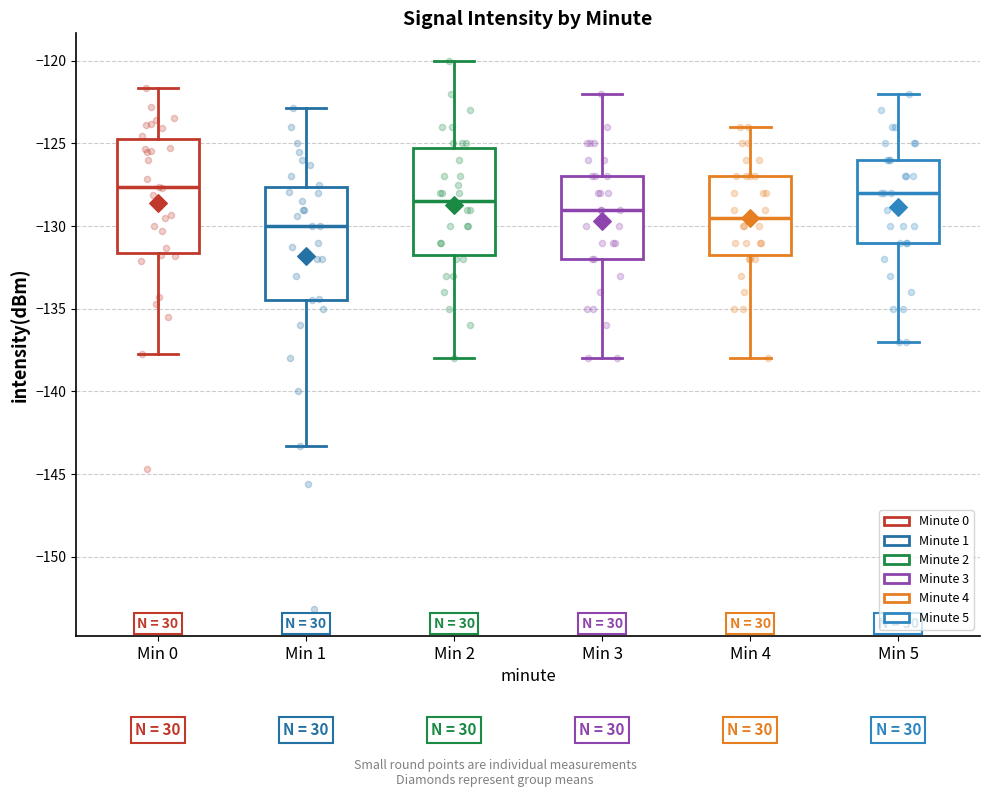

Where is the upper edge of the box for Min 4 on the y-axis? The values are not printed on the chart, so give them approximately, as read against the axis.

-127.0